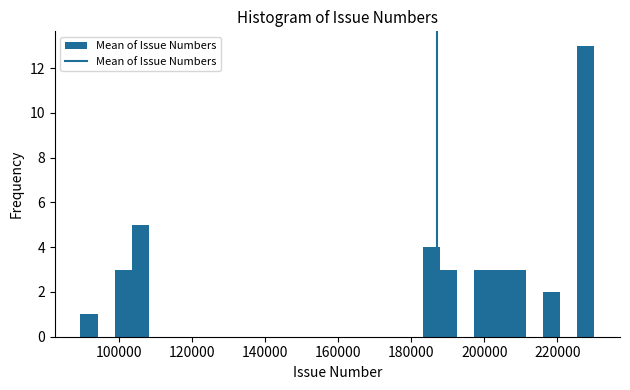

Read against the x-axis, roughly where is the centre of the tallest bar?

228000